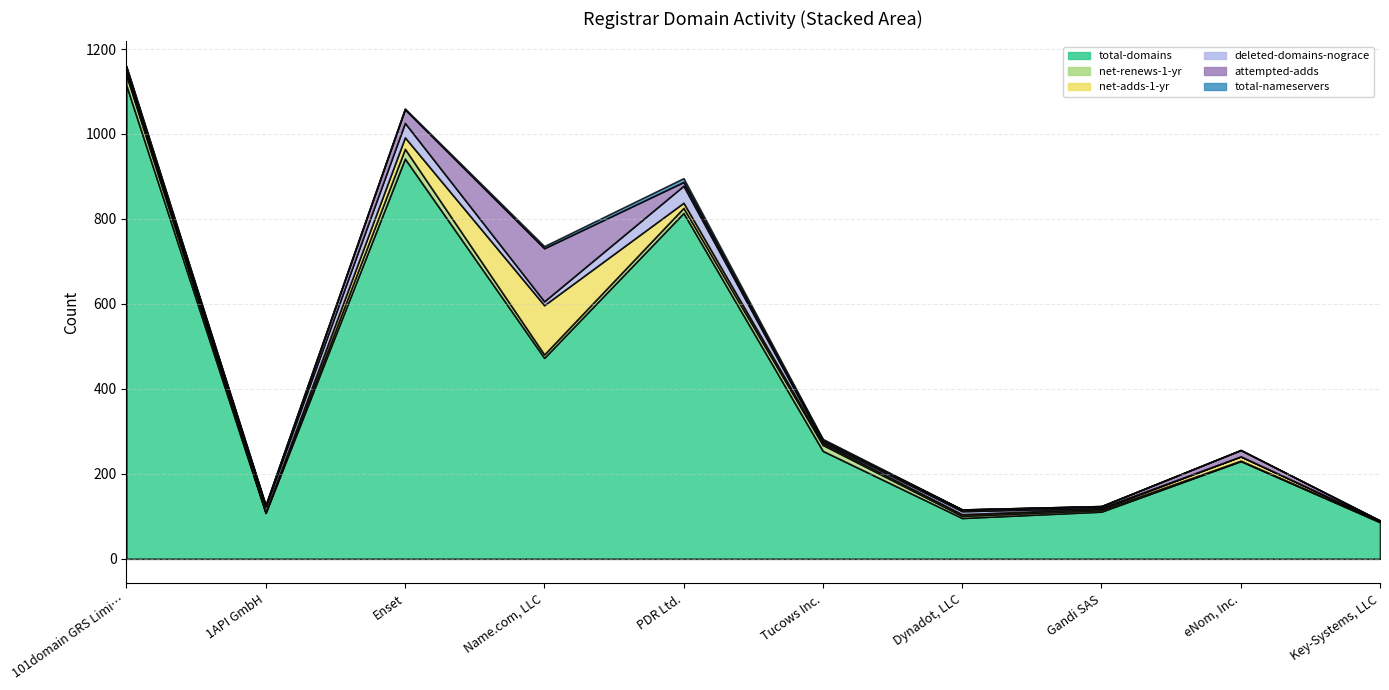

True or false: net-adds-1-yr has a value of 3 at Gandi SAS.

True